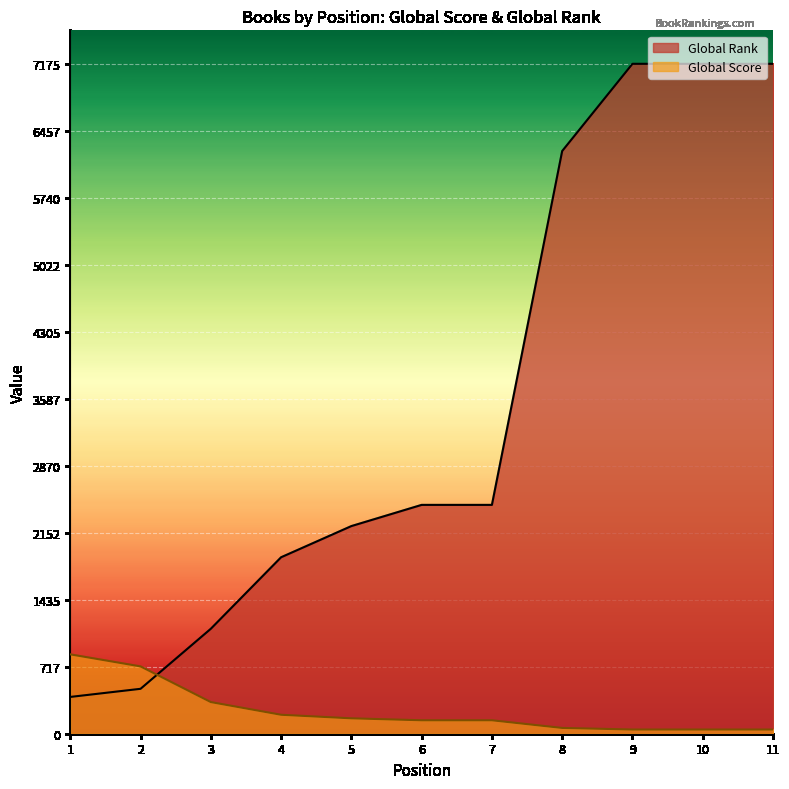

Reading left to right, transcribe all the data shown in this chart.

Global Score: 1=850	2=721	3=339	4=203	5=165	6=144	7=144	8=62	9=45	10=45	11=45
Global Rank: 1=394	2=481	3=1124	4=1890	5=2224	6=2451	7=2451	8=6241	9=7175	10=7175	11=7175